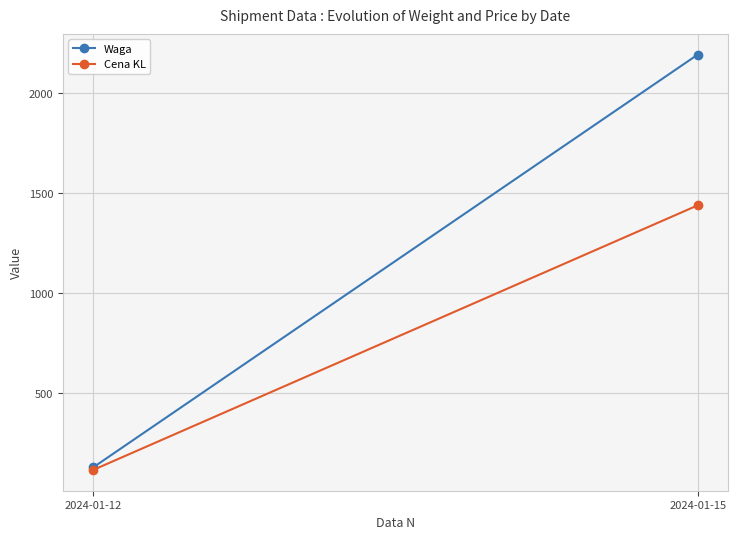

Reading right to left, what are all the values shown in this chart?

Waga: 2024-01-15=2194.2	2024-01-12=126.6
Cena KL: 2024-01-15=1439.3	2024-01-12=113.9